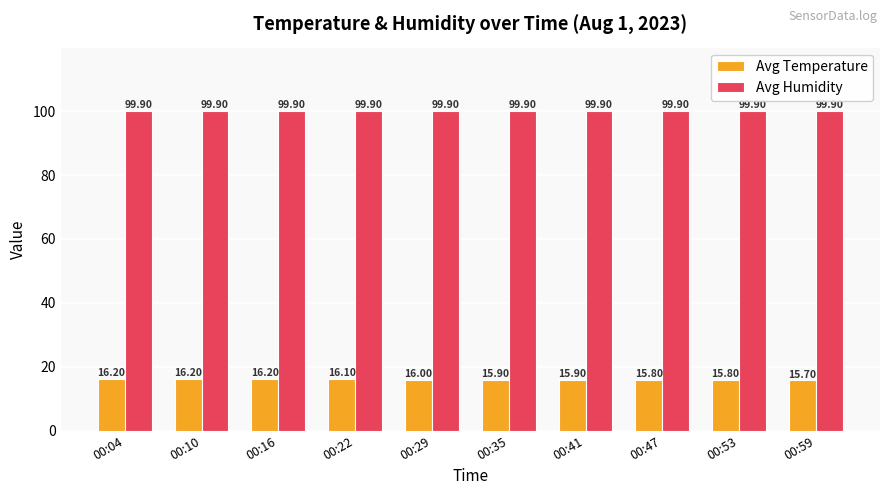

How many groups of bars are there?

10